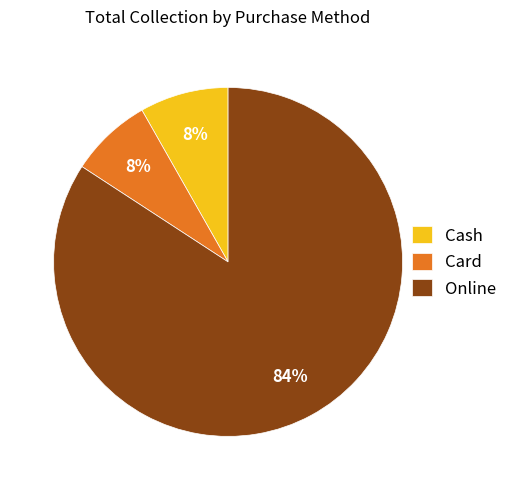

Which has a higher value, Cash or Online?

Online